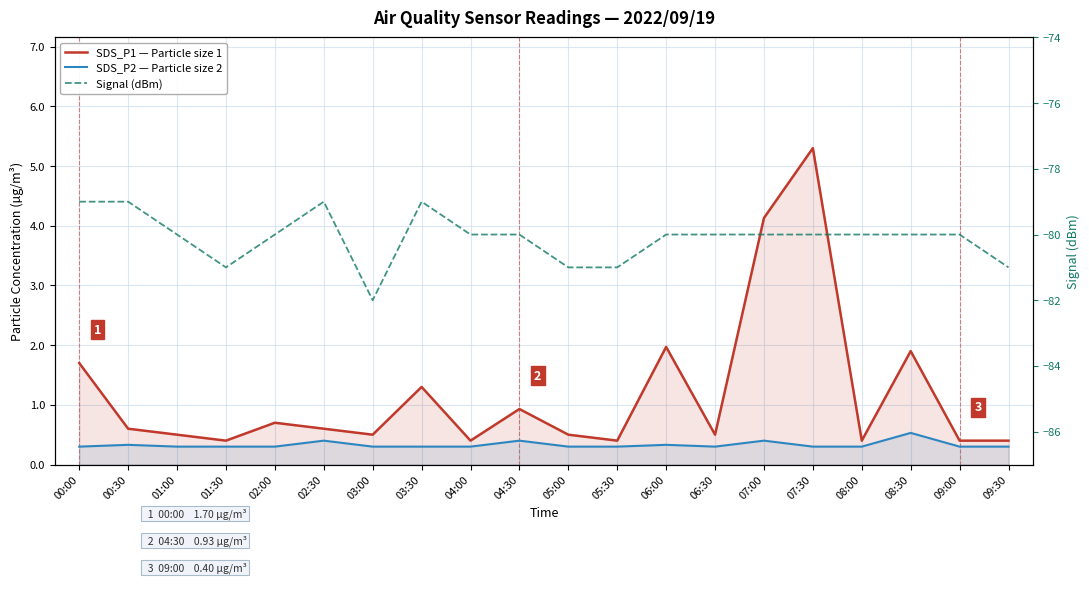

Reading left to right, list all the values displayed in this chart.

SDS_P1 — Particle size 1: 1.7	0.6	0.5	0.4	0.7	0.6	0.5	1.3	0.4	0.9	0.5	0.4	2.0	0.5	4.1	5.3	0.4	1.9	0.4	0.4
SDS_P2 — Particle size 2: 0.3	0.3	0.3	0.3	0.3	0.4	0.3	0.3	0.3	0.4	0.3	0.3	0.3	0.3	0.4	0.3	0.3	0.5	0.3	0.3
Signal (dBm): -79.0	-79.0	-80.0	-81.0	-80.0	-79.0	-82.0	-79.0	-80.0	-80.0	-81.0	-81.0	-80.0	-80.0	-80.0	-80.0	-80.0	-80.0	-80.0	-81.0